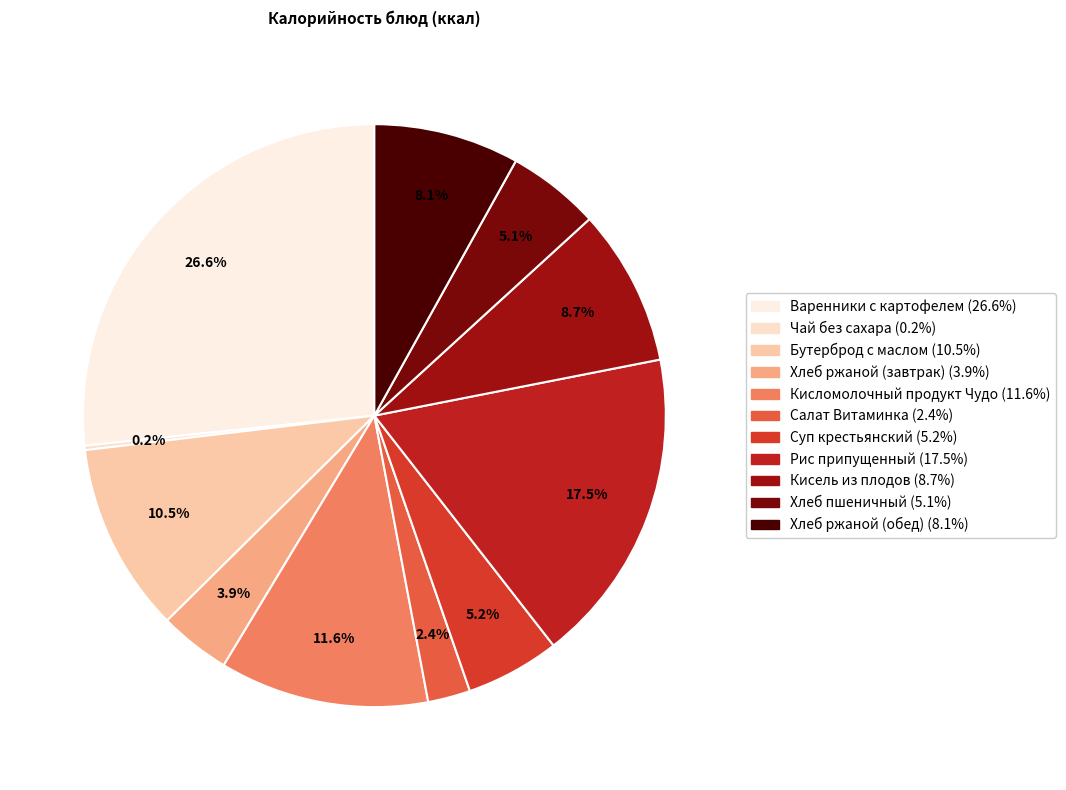

To the nearest percent, what is the difference between the largest and smallest slice percentages?

26%